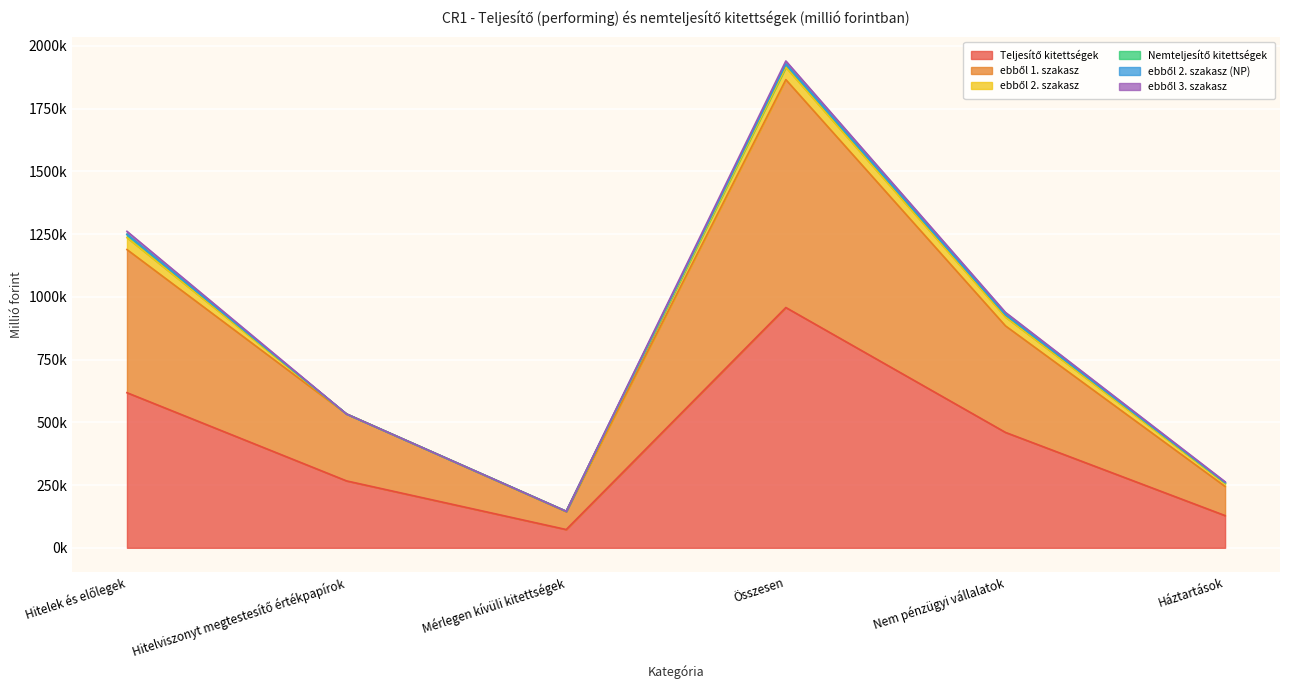

The ebből 1. szakasz series shows 266638.4 at Hitelviszonyt megtestesítő értékpapírok. True or false?

True